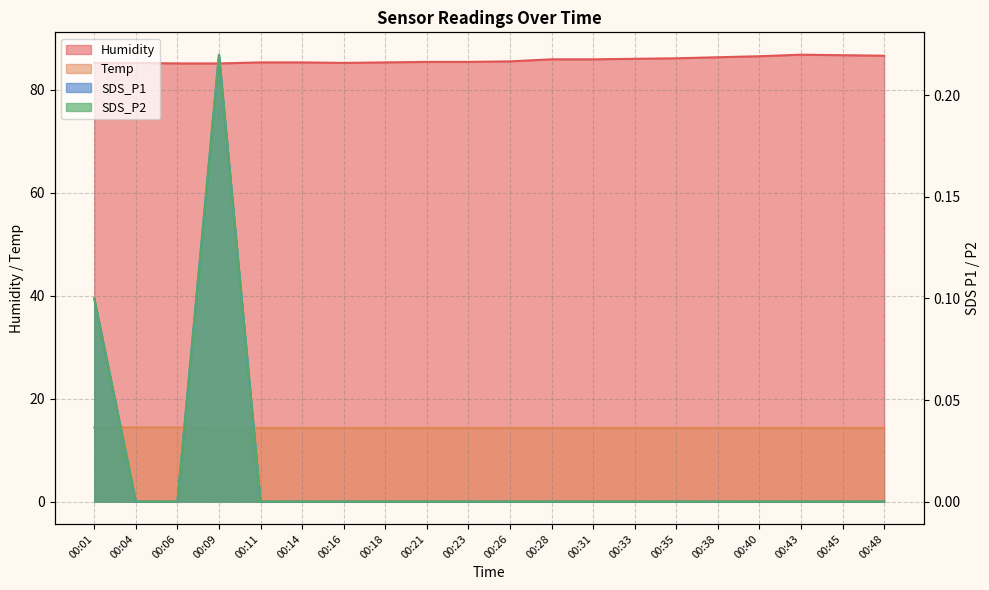

Reading left to right, transcribe all the data shown in this chart.

SDS_P1: 00:01=0.1	00:04=0.0	00:06=0.0	00:09=0.2	00:11=0.0	00:14=0.0	00:16=0.0	00:18=0.0	00:21=0.0	00:23=0.0	00:26=0.0	00:28=0.0	00:31=0.0	00:33=0.0	00:35=0.0	00:38=0.0	00:40=0.0	00:43=0.0	00:45=0.0	00:48=0.0
SDS_P2: 00:01=0.1	00:04=0.0	00:06=0.0	00:09=0.2	00:11=0.0	00:14=0.0	00:16=0.0	00:18=0.0	00:21=0.0	00:23=0.0	00:26=0.0	00:28=0.0	00:31=0.0	00:33=0.0	00:35=0.0	00:38=0.0	00:40=0.0	00:43=0.0	00:45=0.0	00:48=0.0
Temp: 00:01=14.4	00:04=14.4	00:06=14.4	00:09=14.3	00:11=14.3	00:14=14.3	00:16=14.3	00:18=14.3	00:21=14.3	00:23=14.3	00:26=14.3	00:28=14.3	00:31=14.3	00:33=14.3	00:35=14.3	00:38=14.3	00:40=14.3	00:43=14.3	00:45=14.3	00:48=14.3
Humidity: 00:01=85.2	00:04=85.2	00:06=85.1	00:09=85.1	00:11=85.3	00:14=85.3	00:16=85.2	00:18=85.3	00:21=85.4	00:23=85.4	00:26=85.5	00:28=85.9	00:31=85.9	00:33=86.0	00:35=86.1	00:38=86.3	00:40=86.5	00:43=86.8	00:45=86.7	00:48=86.6